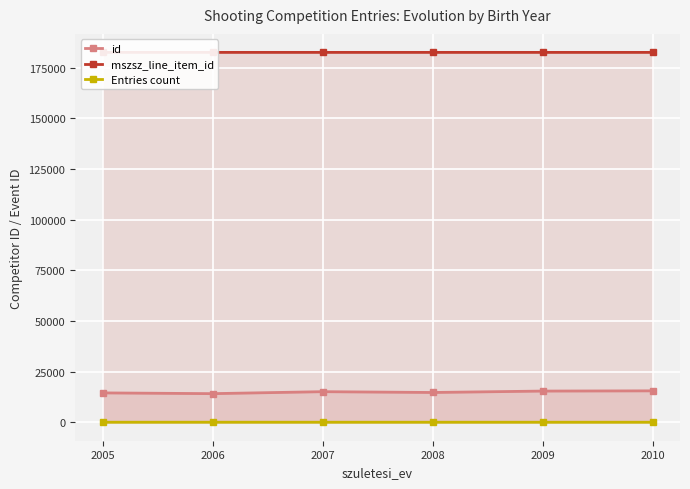

At how many categories does at least one series exceed 62112?

6